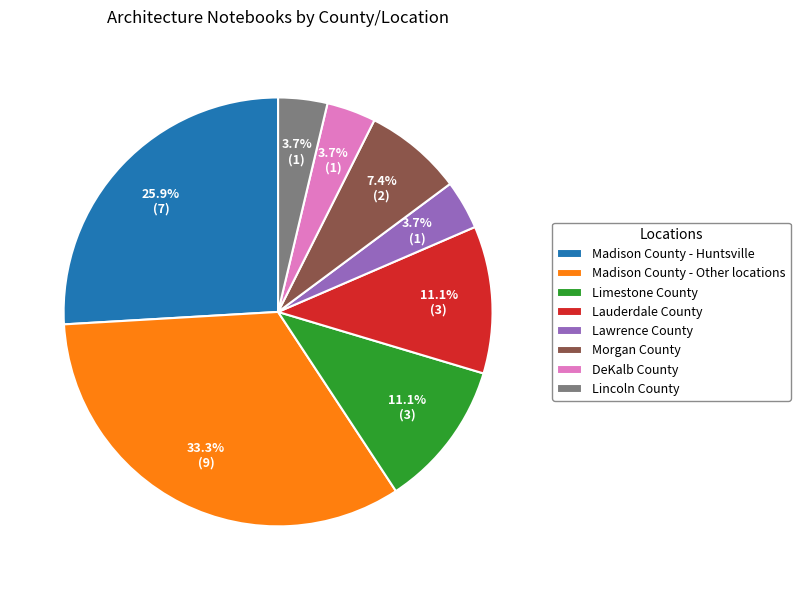

What is the ratio of the value at Madison County - Huntsville to the value at Lawrence County?

7.0